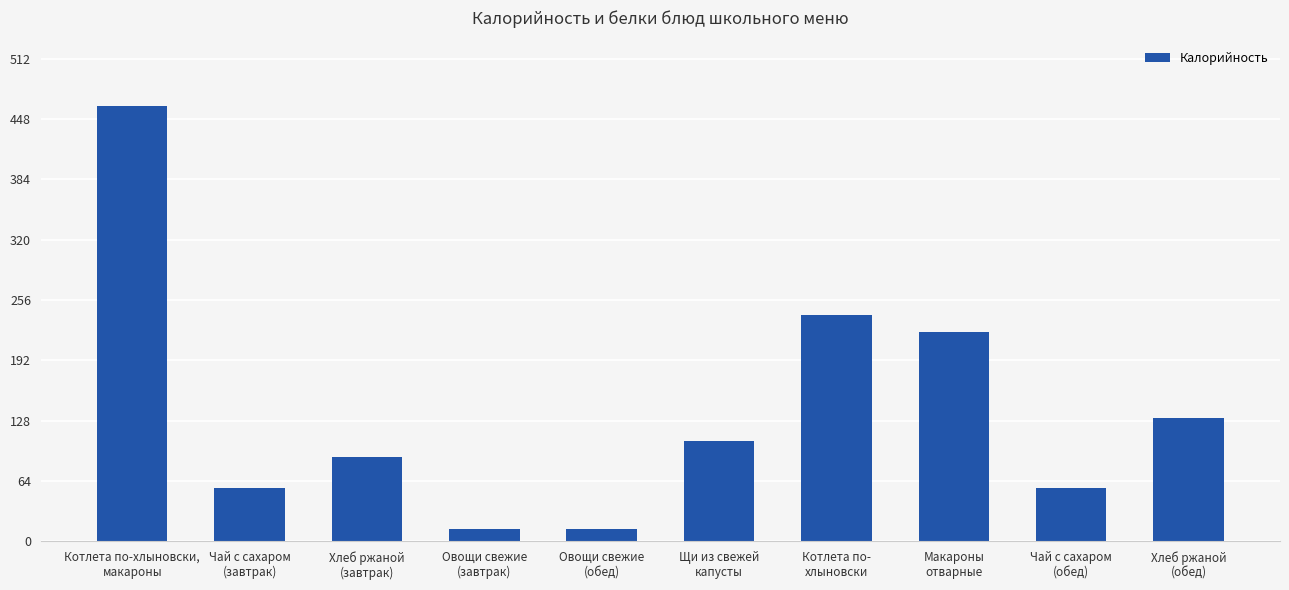

What is the change in value from Котлета по-хлыновски,
макароны to Чай с сахаром
(завтрак)?

-406